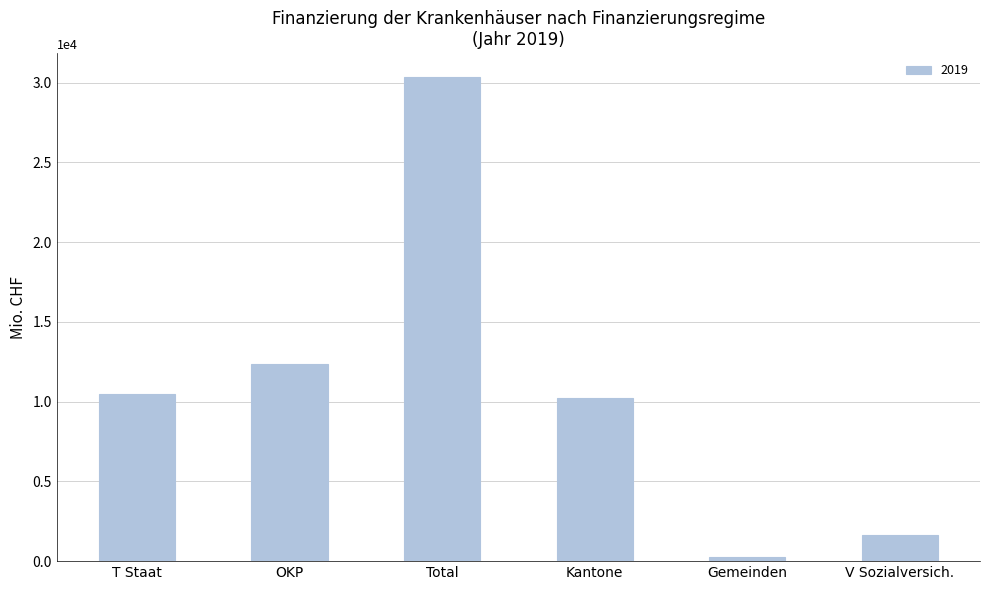

Which has a higher value, Total or Gemeinden?

Total